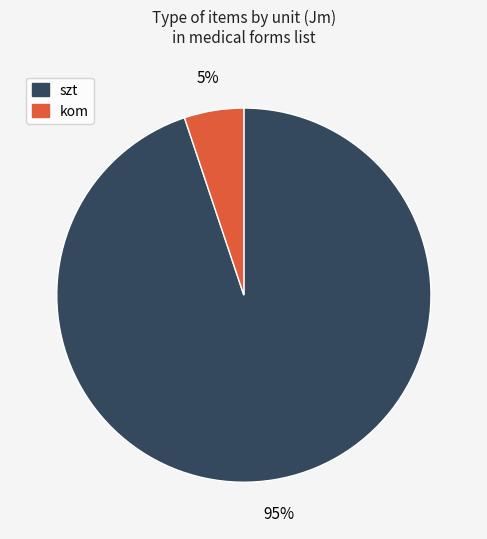

How many segments does this pie chart have?

2